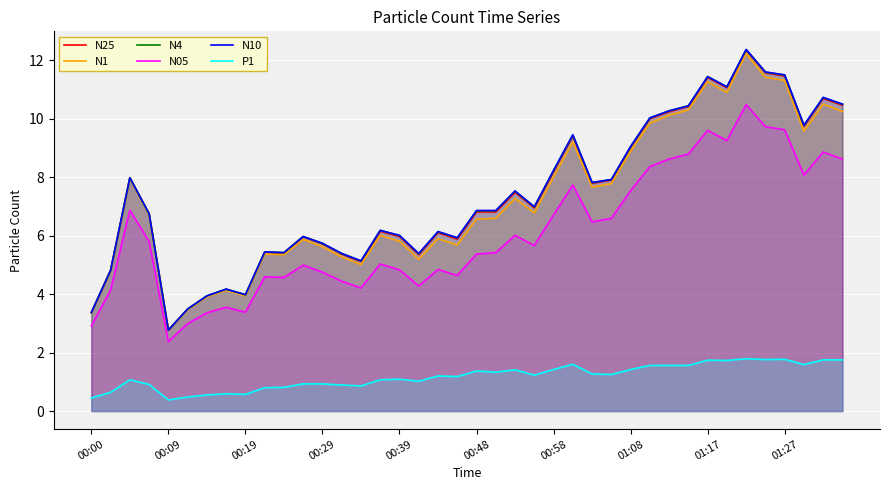

Which series has the largest range (max minus min)?

N10